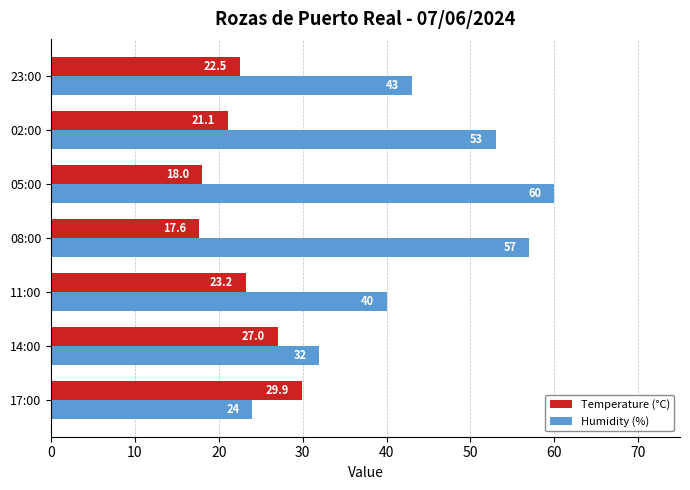

At which label is Humidity (%) closest to 42?

23:00